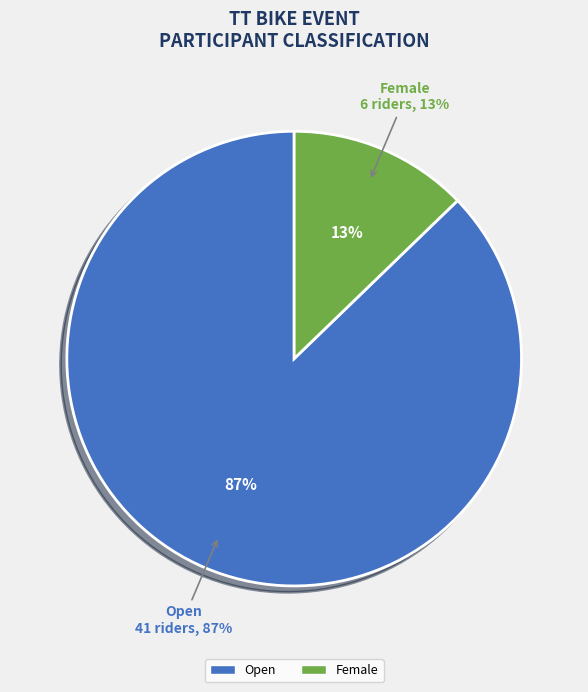

Combined, what portion of the pie is Female and Open?

100.0%